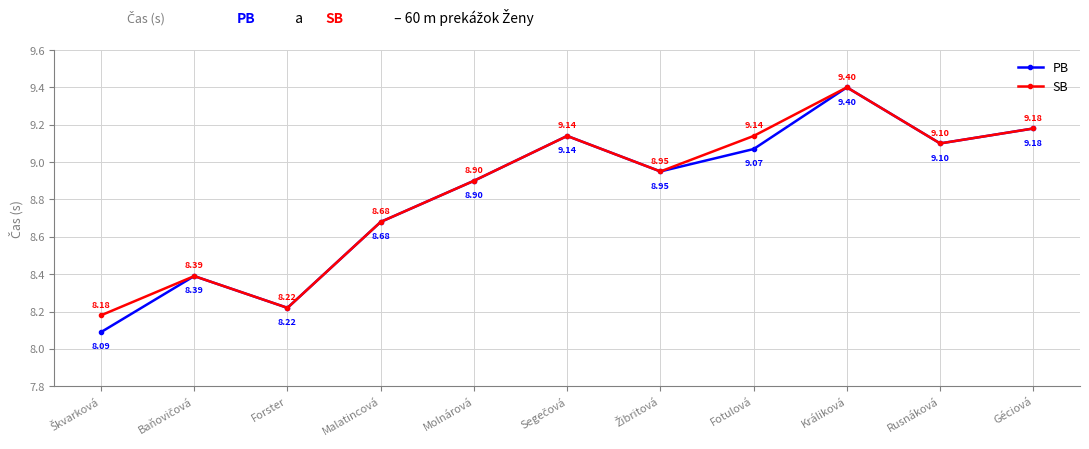

What is the value of the PB point at the 8th from the left?

9.1